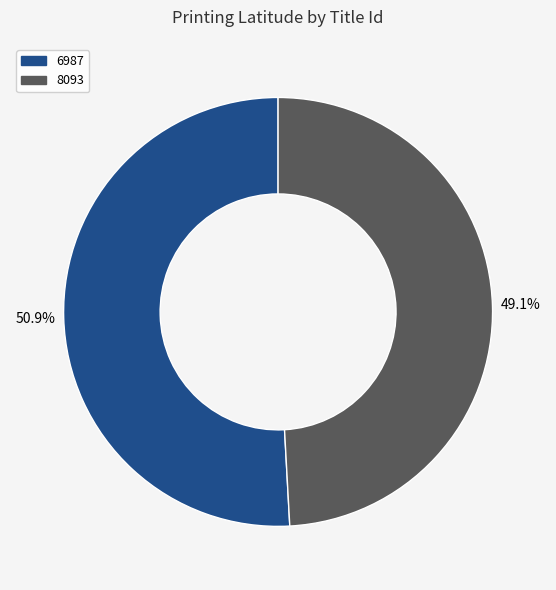

The 6987 slice represents 51% of the pie. True or false?

True